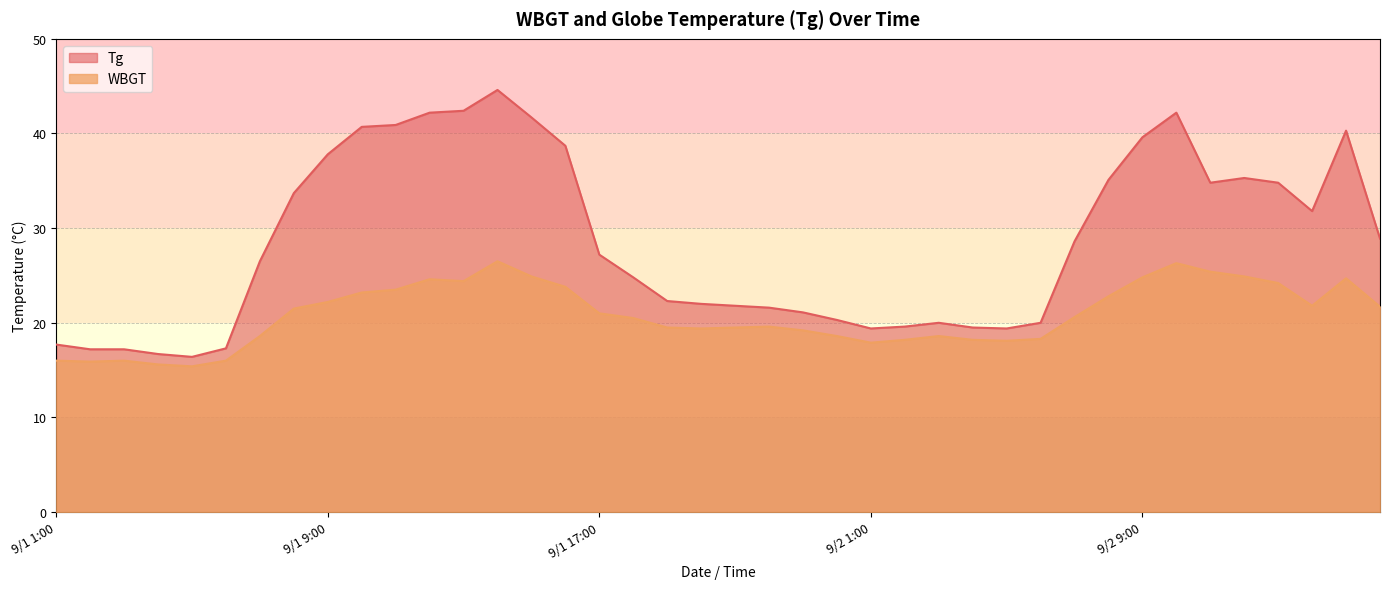

True or false: WBGT and Tg cross at least once.

False